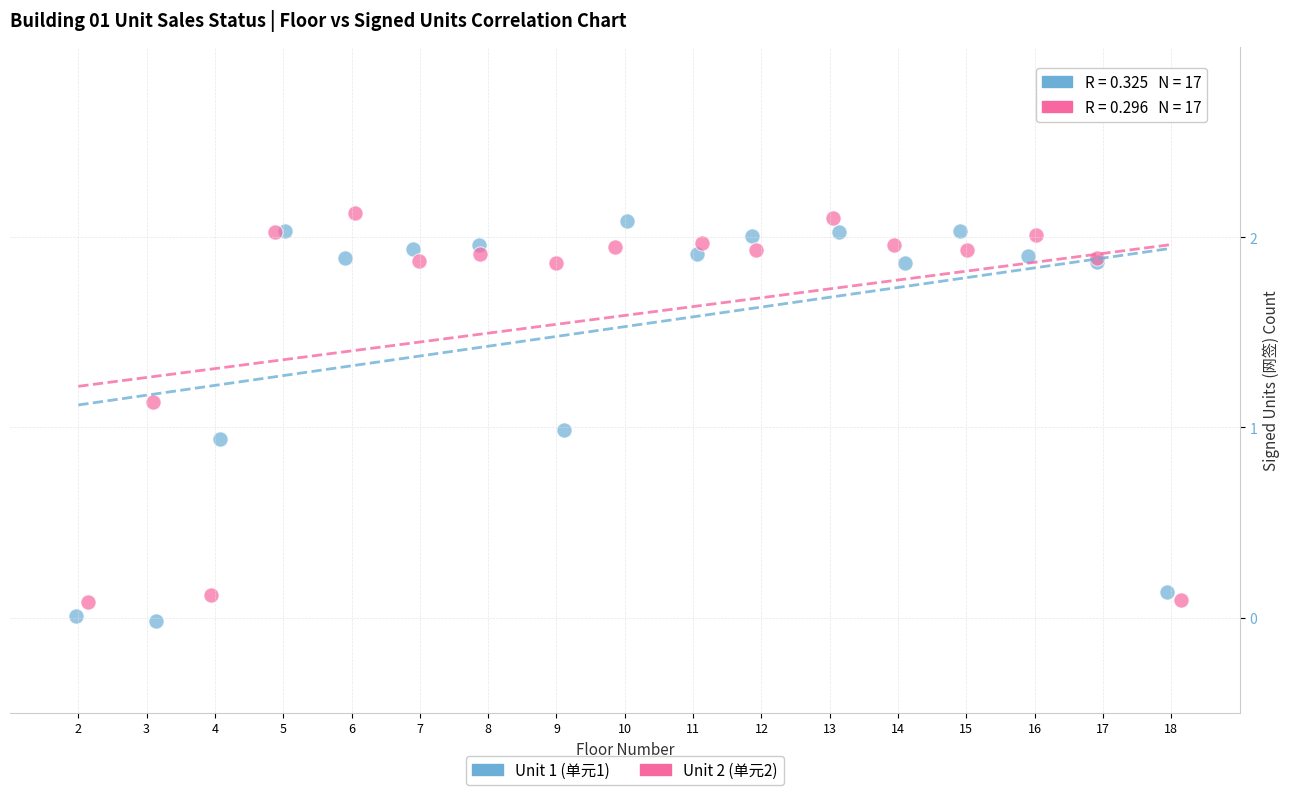

What are all the series names shown in the legend?

Unit 1 (单元1), Unit 2 (单元2)